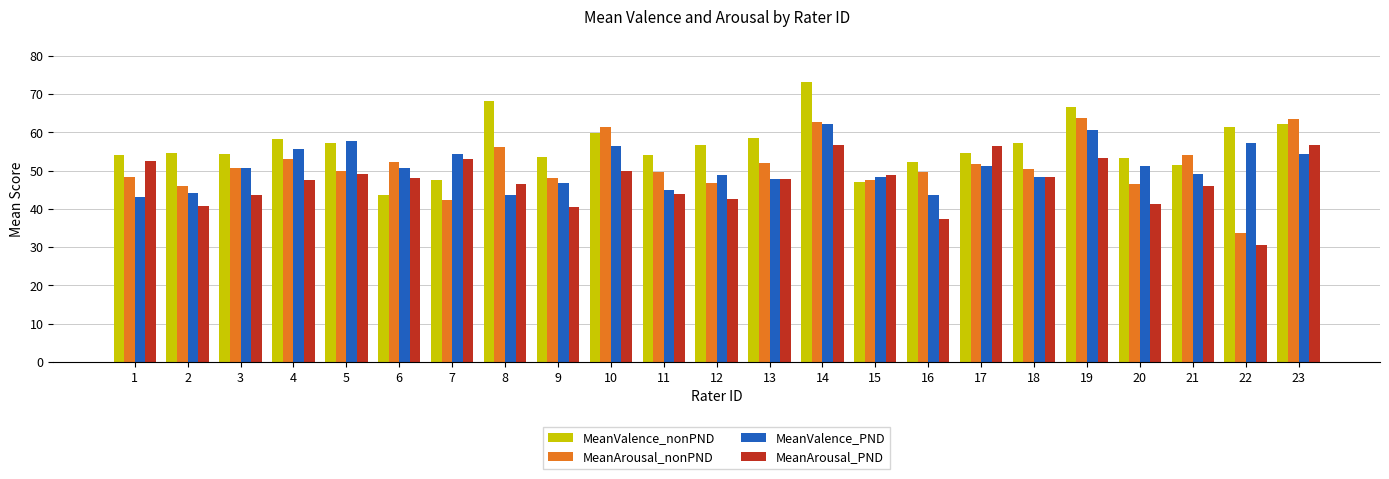

List the series in order of their peak value, lowest first.

MeanArousal_PND, MeanValence_PND, MeanArousal_nonPND, MeanValence_nonPND